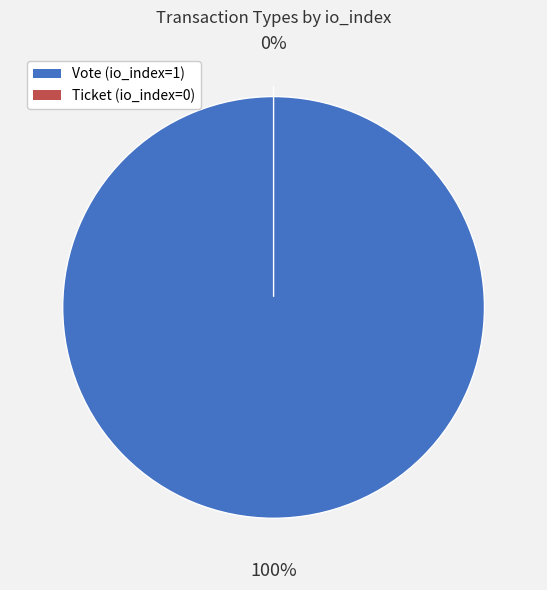

The Vote (io_index=1) slice represents 94% of the pie. True or false?

False